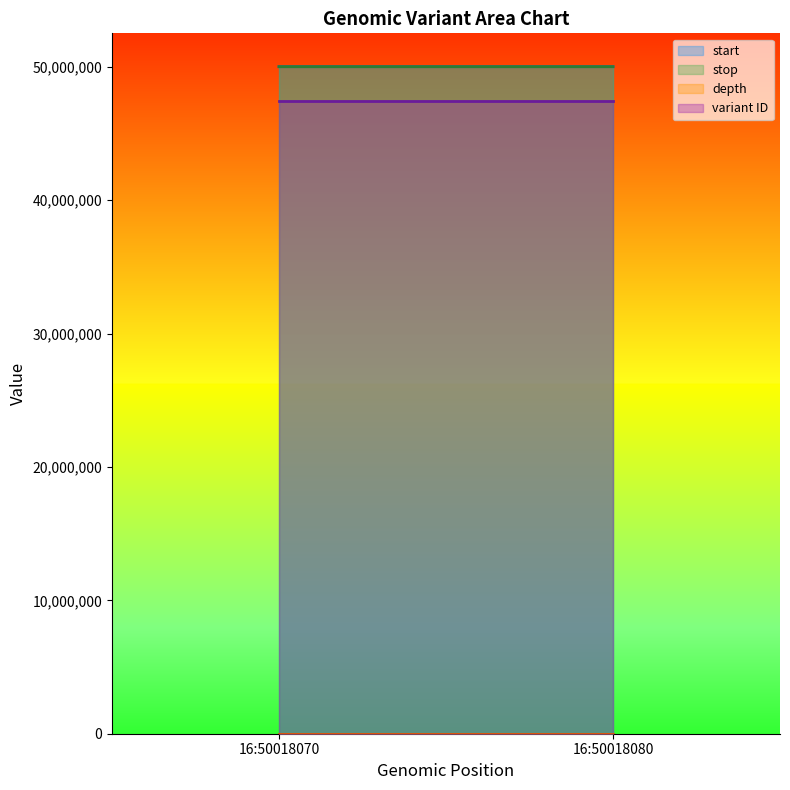

How many series are shown in this chart?

4